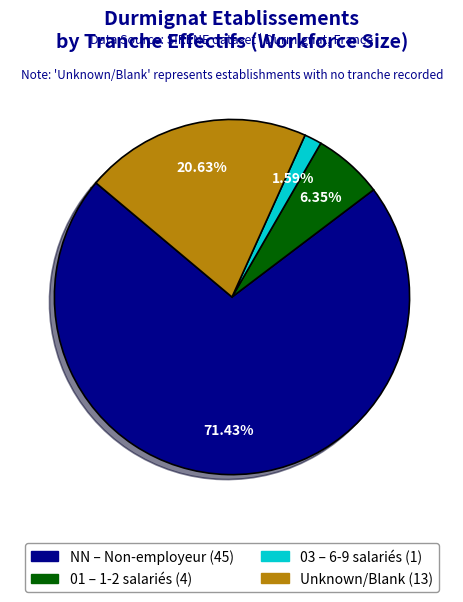

Does any single category account for the majority?

Yes